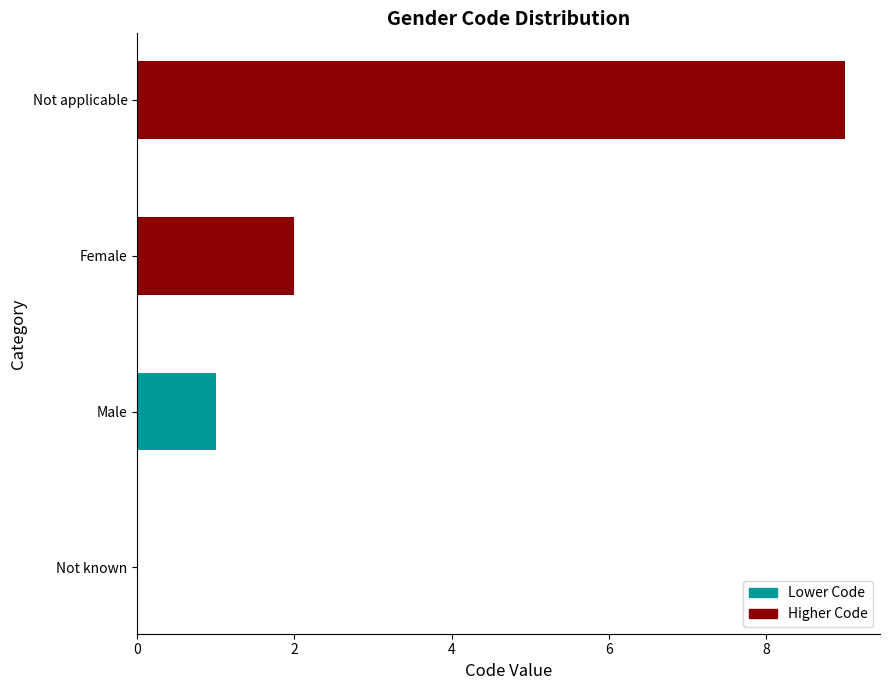

How many data points does each series have?

4